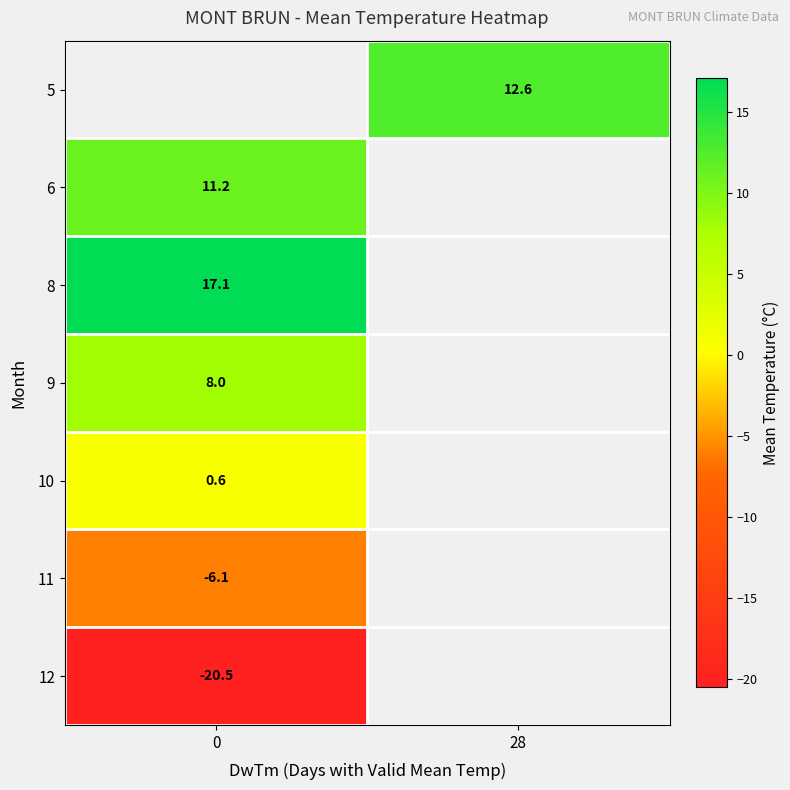

How many data points does each series have?

2